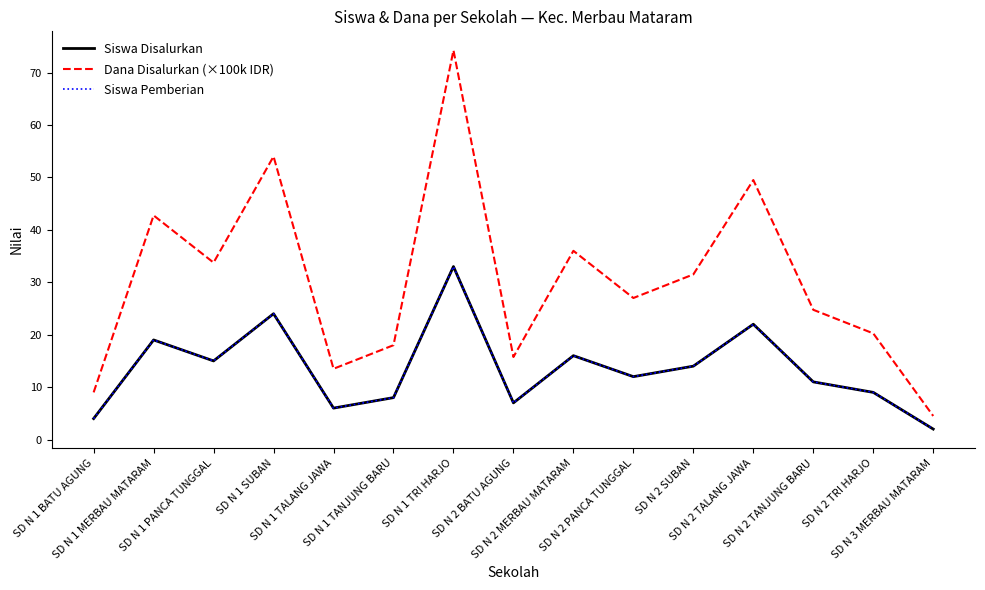

Does the chart display data point markers on the line(s)?

No